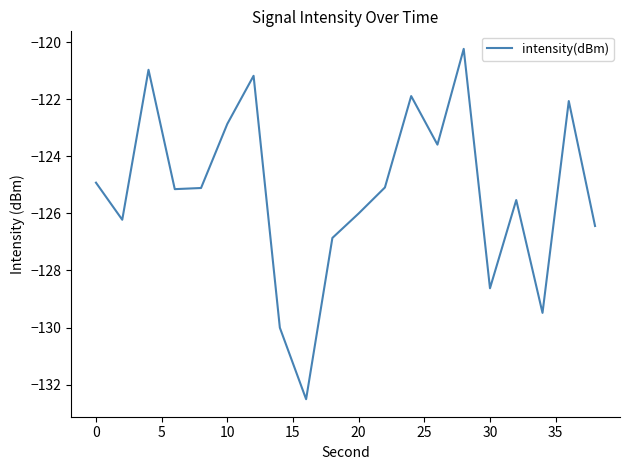

What is the minimum value shown in the chart?

-132.5